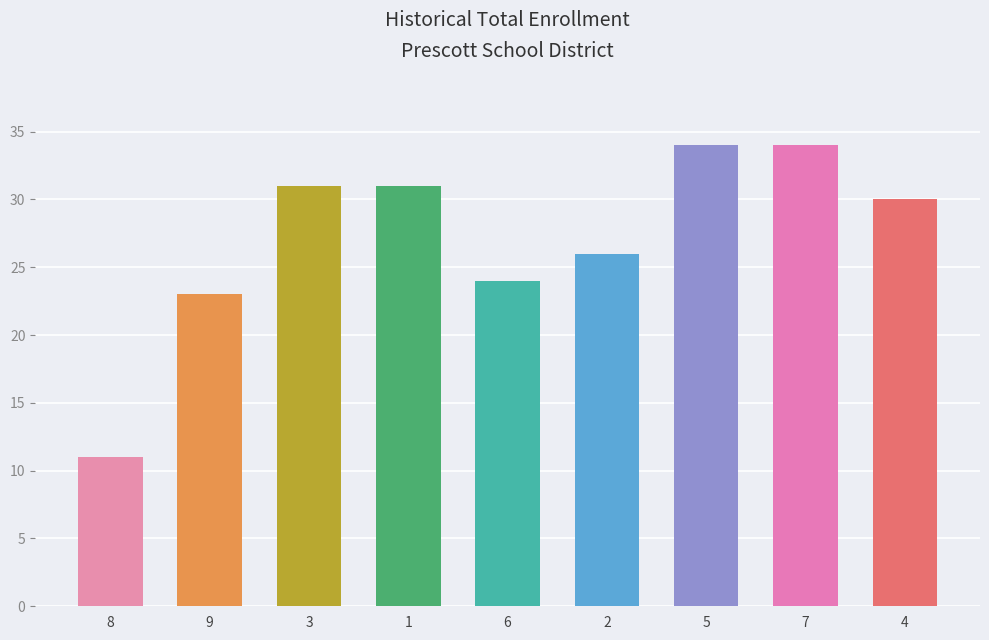

What is the ratio of the value at 3 to the value at 1?

1.0